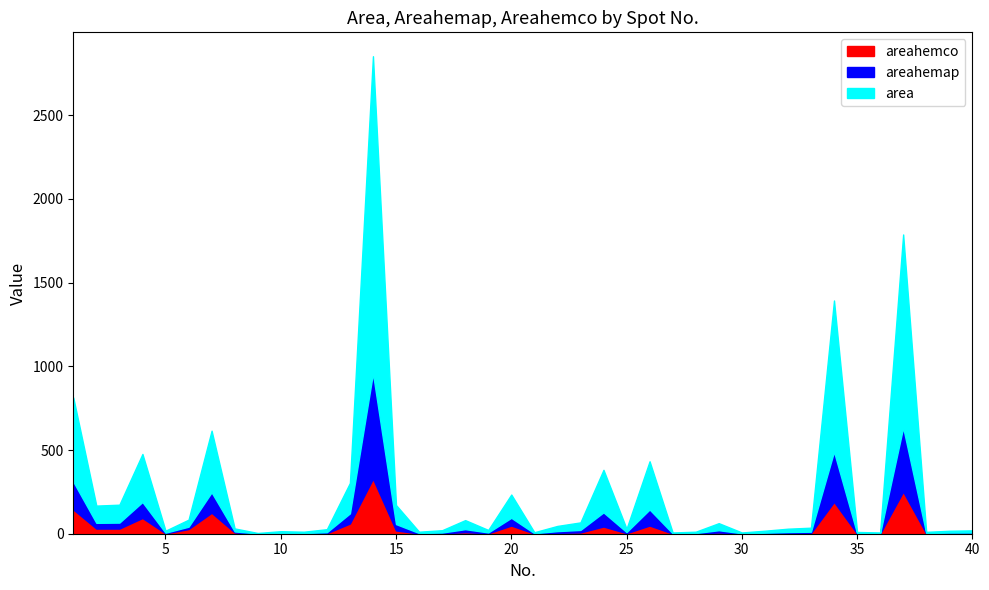

How many values in the area series are below 20?

19